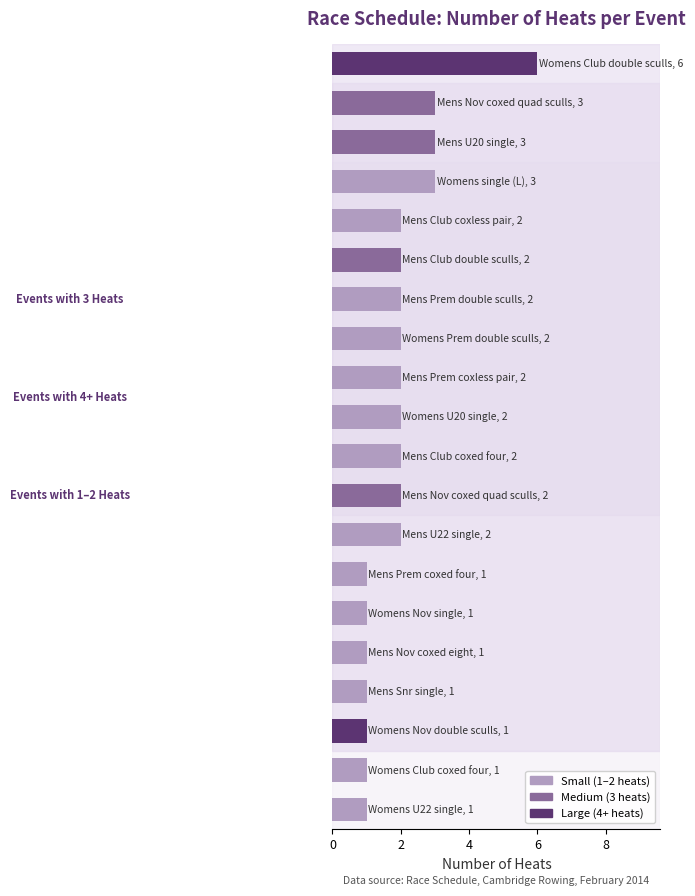

What is the difference between the maximum and second lowest values?

5